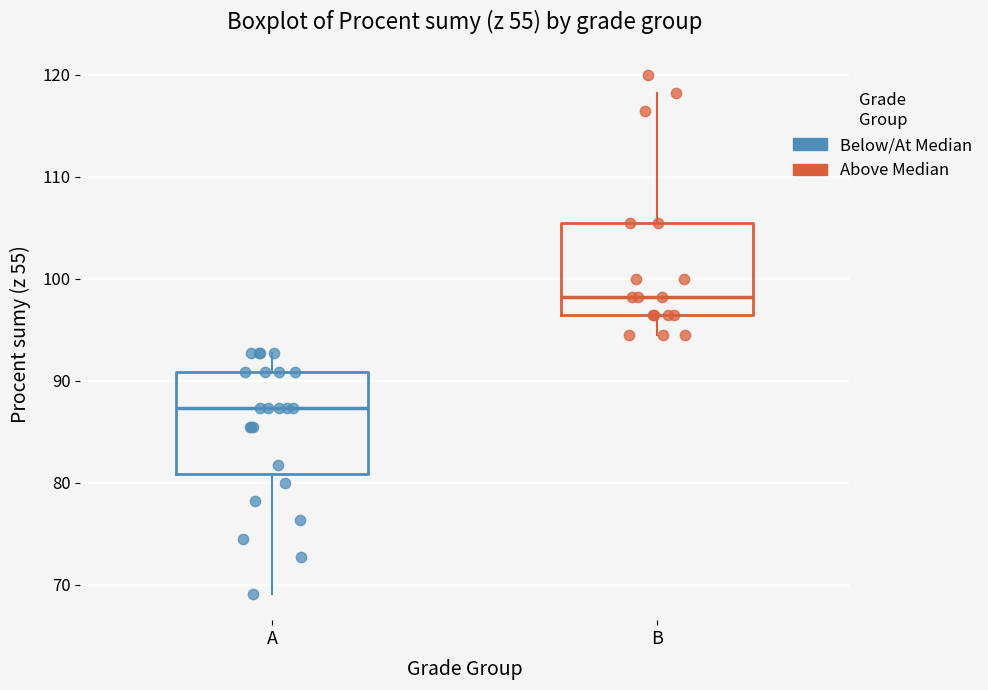

Reading left to right, transcribe this box plot: for each box, give where its median line is, the range the box spans, and where its two whiskers end, as read against the y-axis. The values are not printed on the chart, so give them approximately, as read against the axis.

A: median 87, box 81 to 91, whiskers 69 to 93
B: median 98, box 96 to 106, whiskers 95 to 118